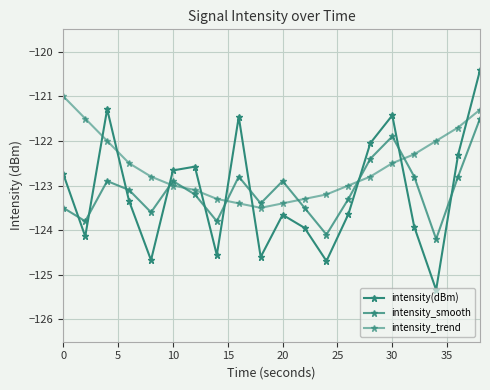

At how many categories does at least one series exceed -124?

20